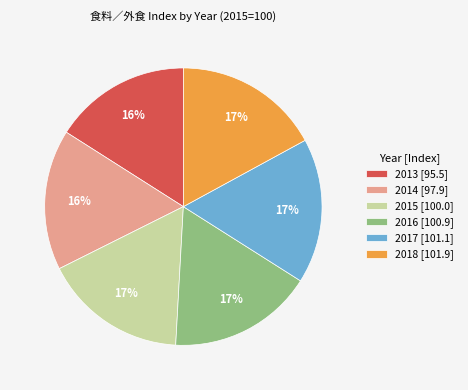

What percentage is the 2015 slice, to the nearest percent?

17%